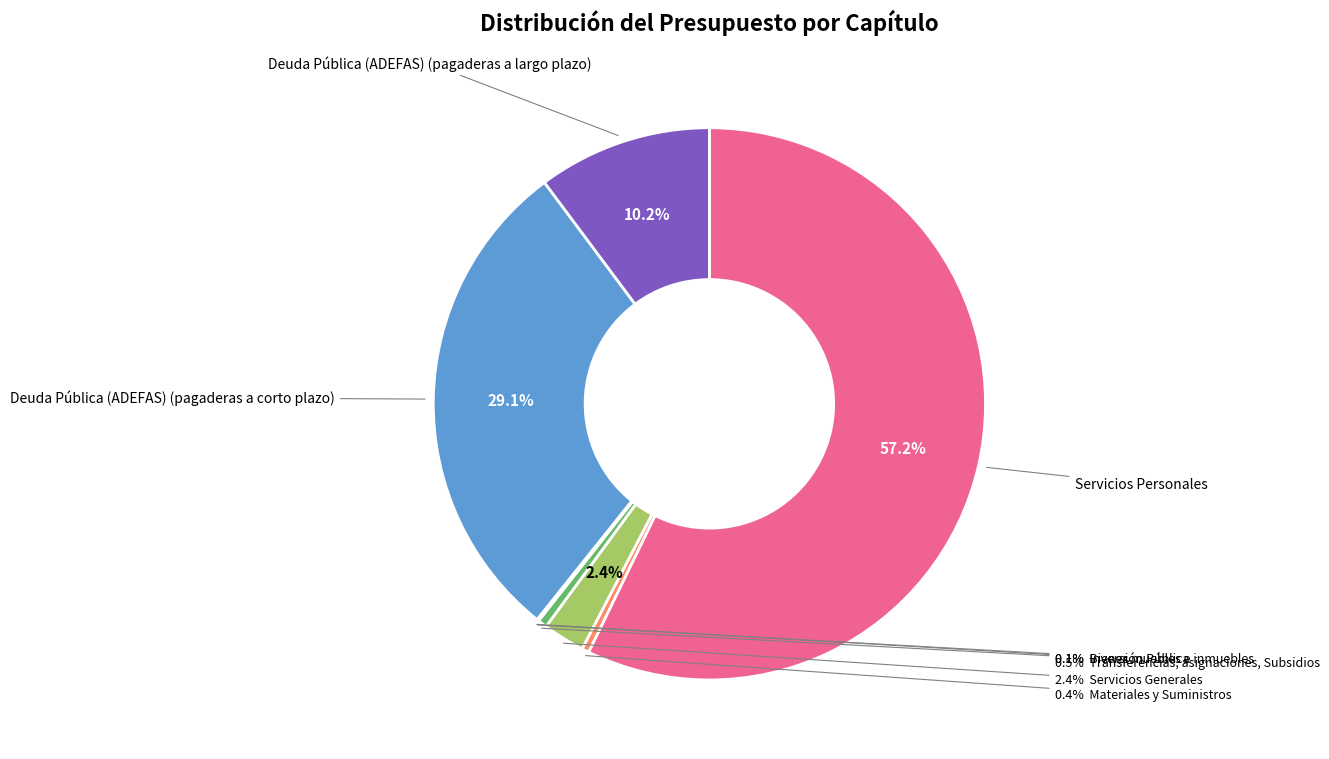

How many slices are in this pie chart?

8